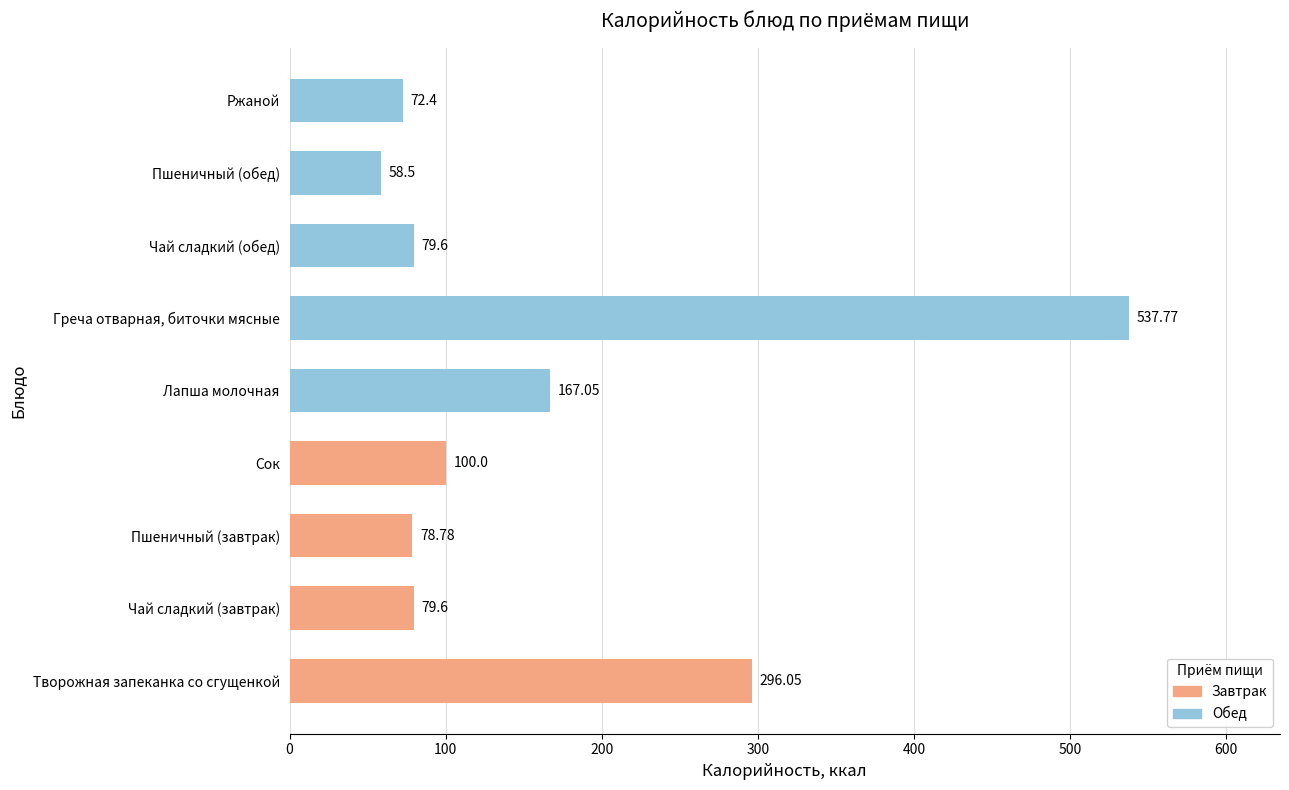

What is the difference between the maximum and second lowest values?

465.4